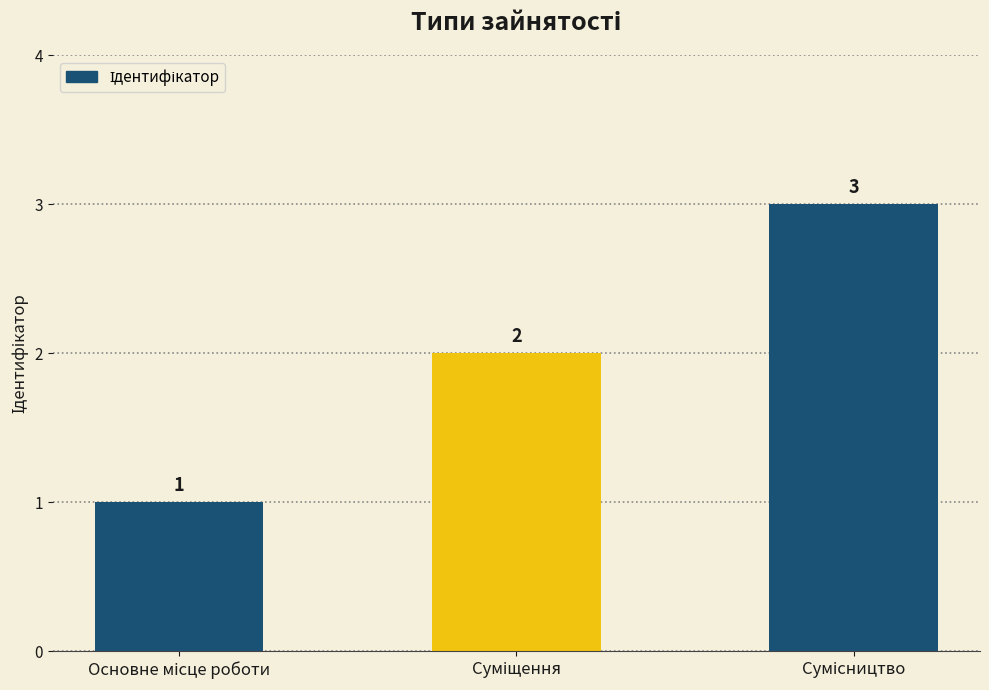

How many values are between 1 and 3?

3